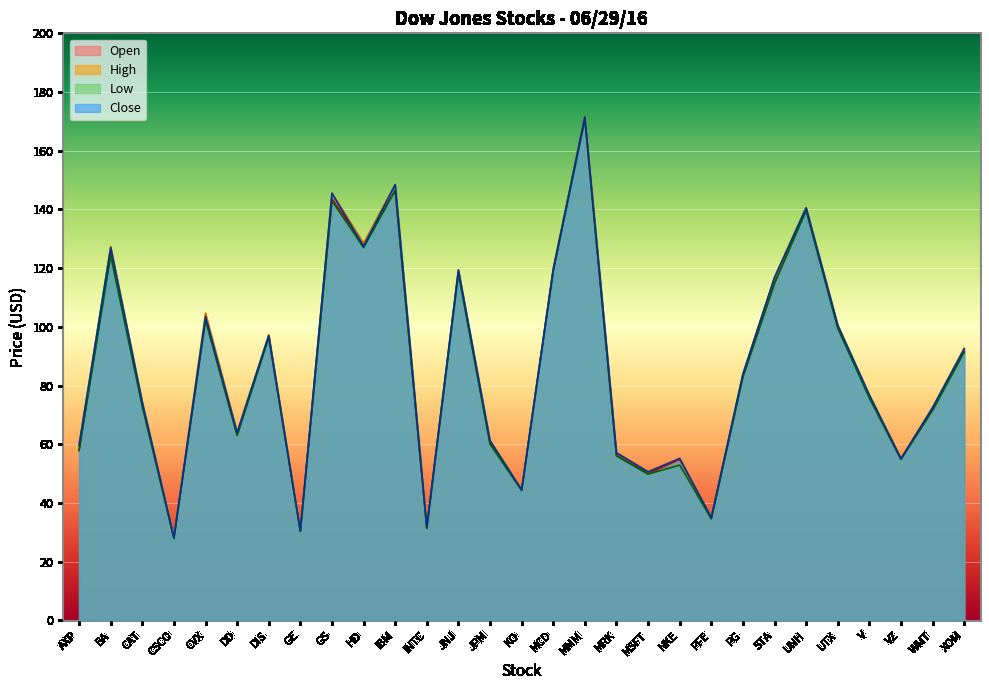

At which label is Open closest to 99?

UTX